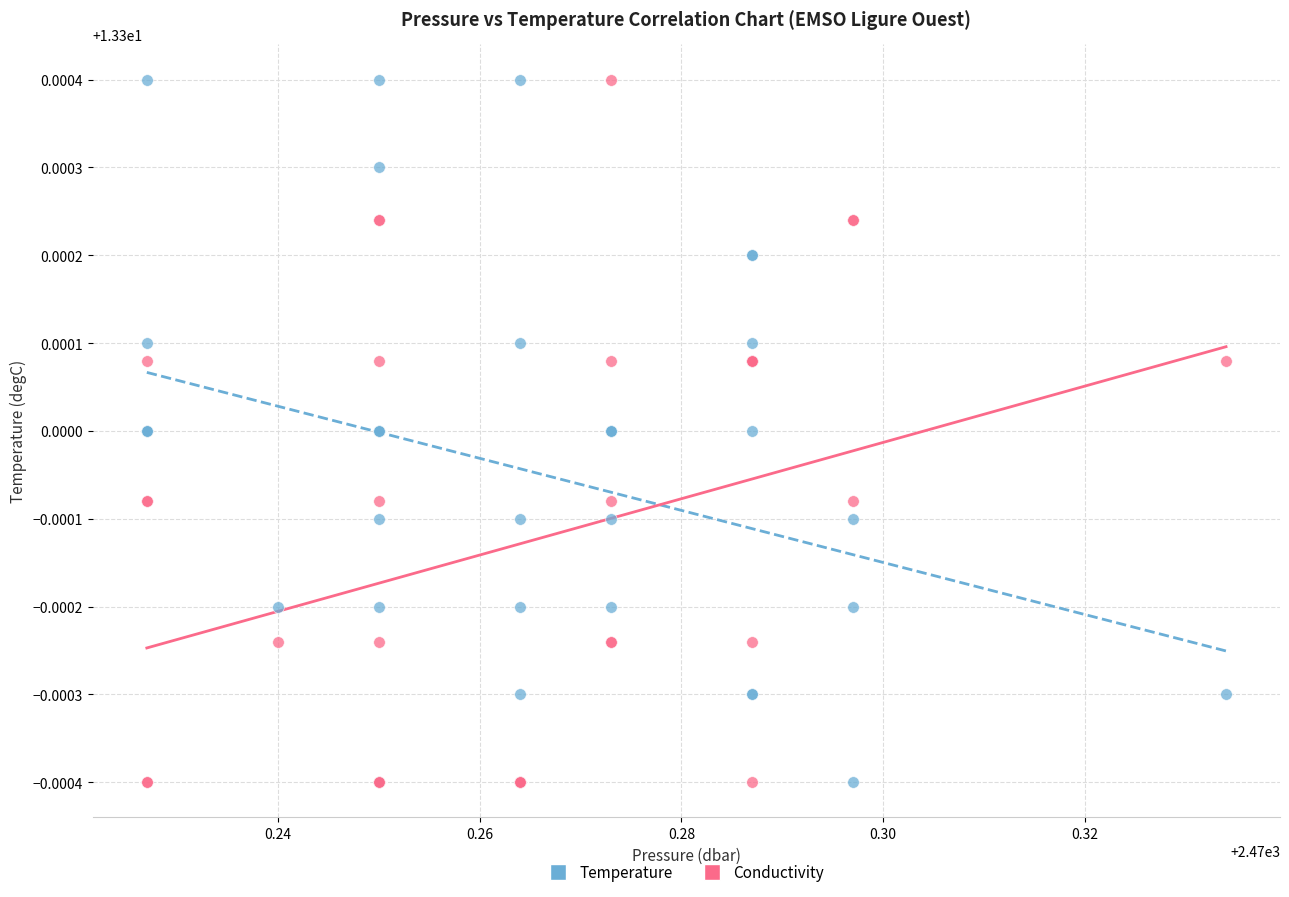

What are all the series names shown in the legend?

Temperature, Conductivity